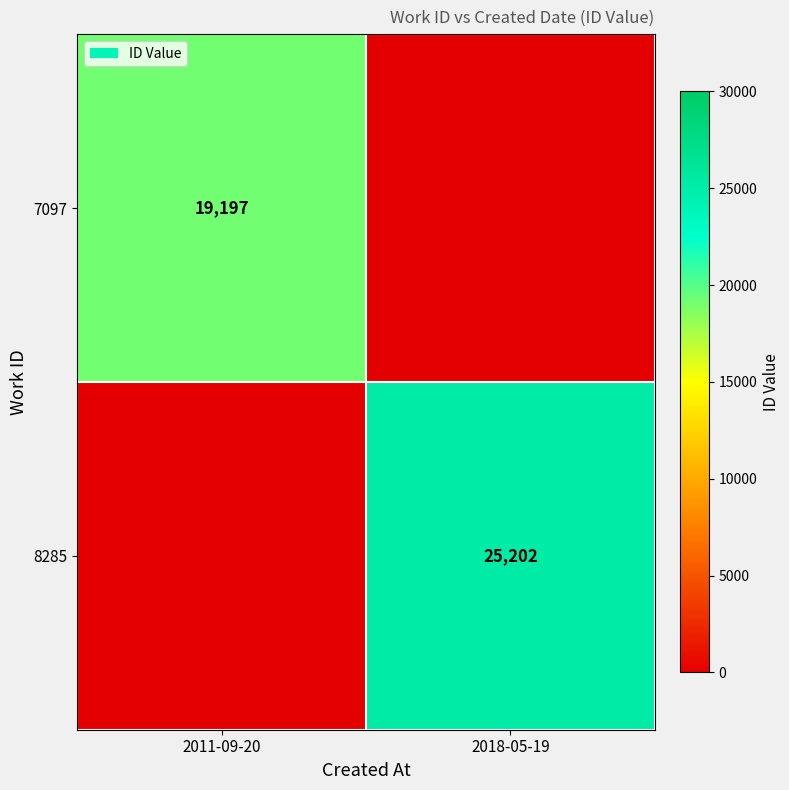

True or false: 8285 has a value of 5696 at 2018-05-19.

False